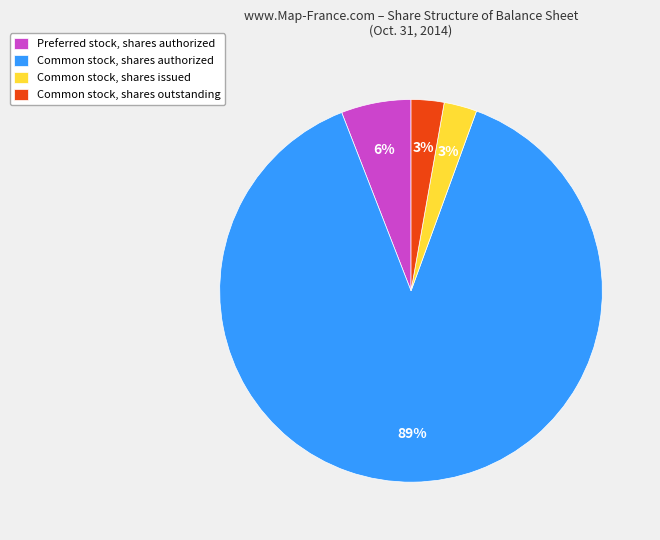

To the nearest percent, what is the average slice percentage?

25%